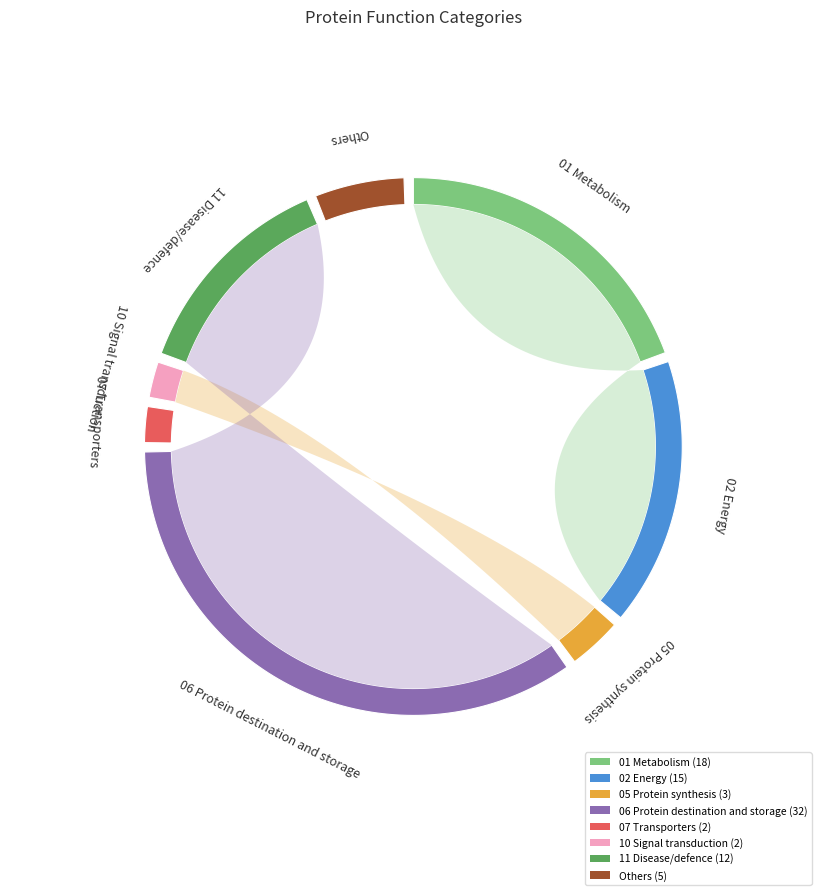

What percentage is NOT represented by 02 Energy?

83.1%